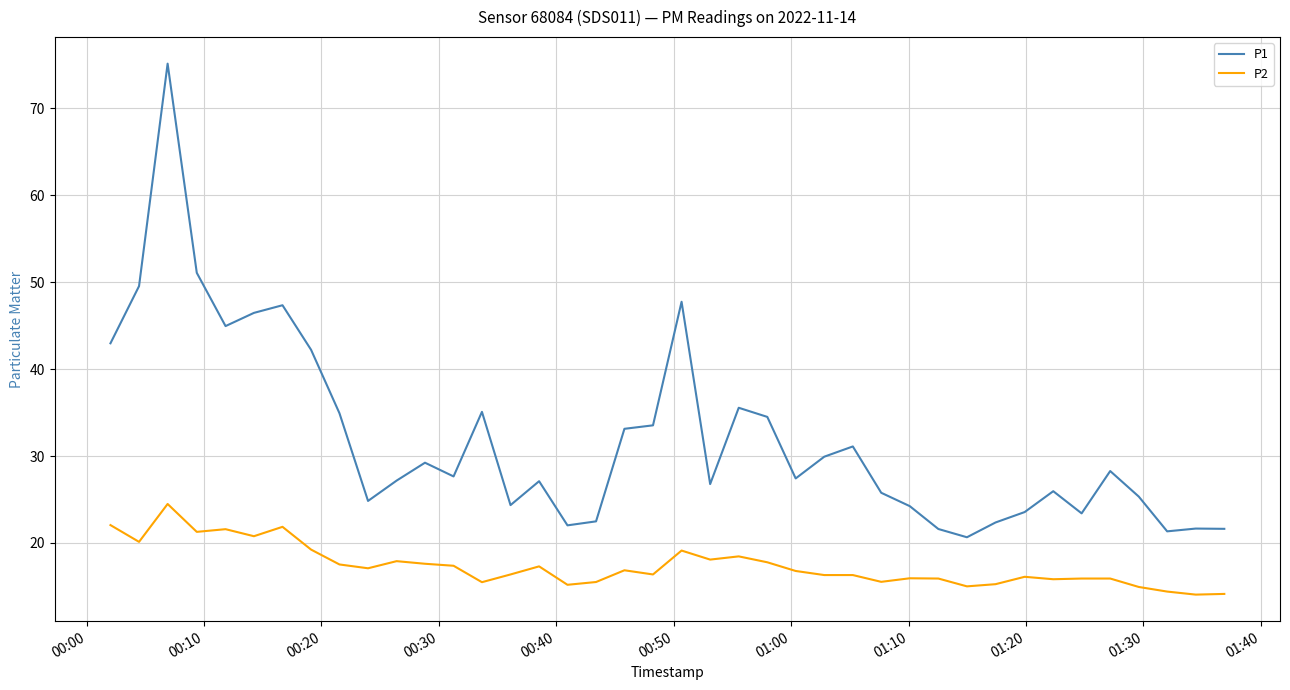

True or false: P2 and P1 intersect in this chart.

False